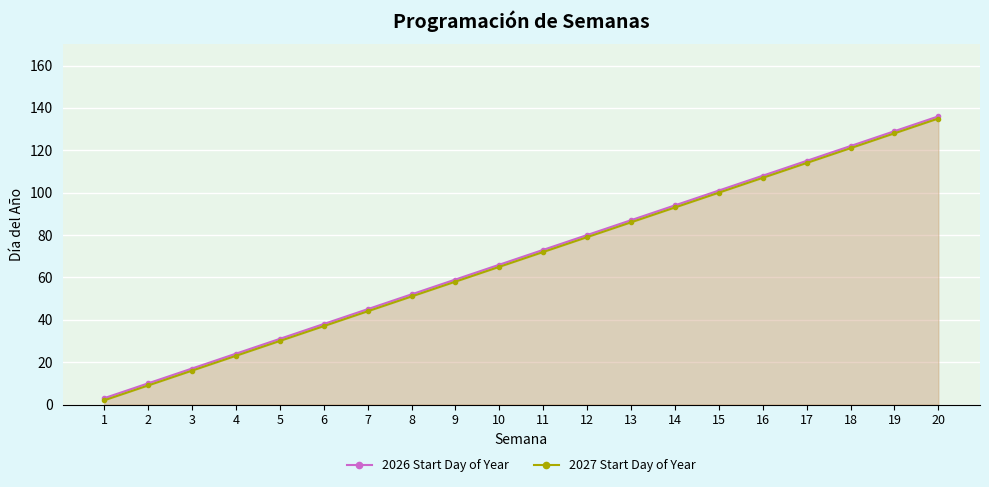

What is the difference between the highest and lowest values at 3?

1